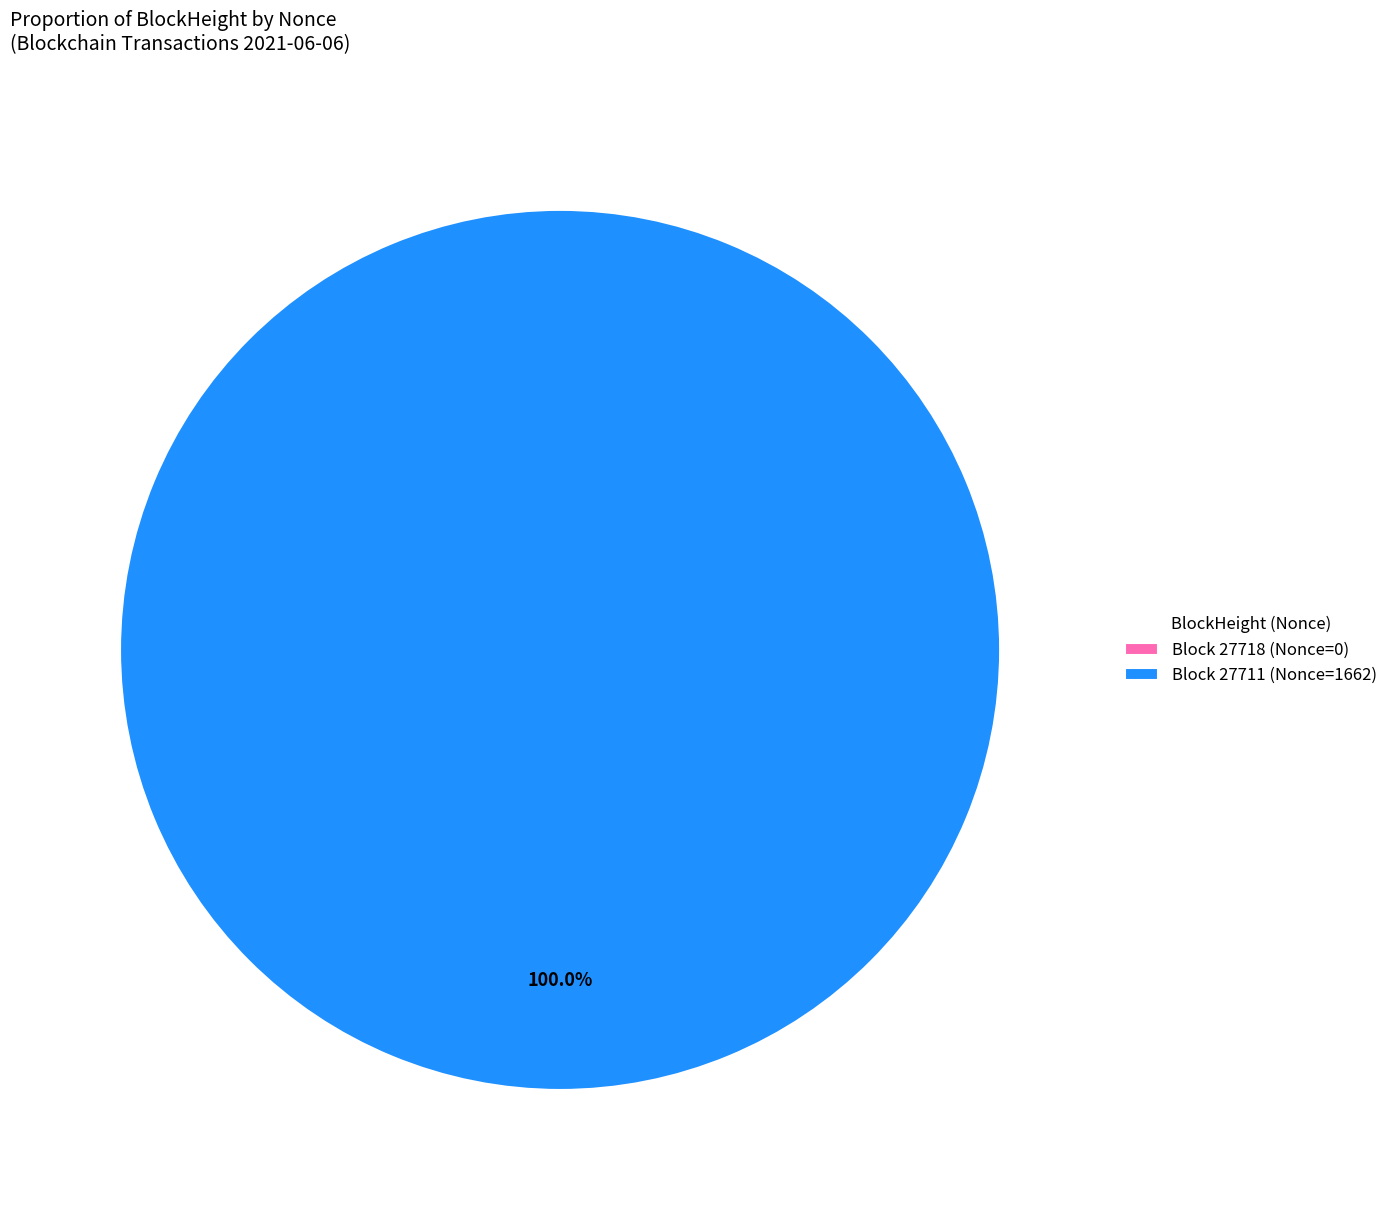

How much of the chart is everything except 27718?

100.0%